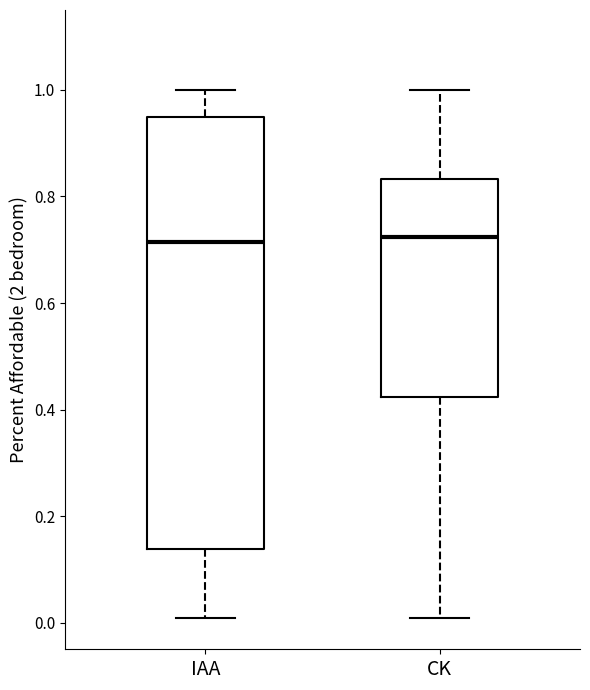

Reading left to right, transcribe this box plot: for each box, give where its median line is, the range the box spans, and where its two whiskers end, as read against the y-axis. The values are not printed on the chart, so give them approximately, as read against the axis.

IAA: median 0.72, box 0.14 to 0.94, whiskers 0.00 to 1.00
CK: median 0.72, box 0.42 to 0.84, whiskers 0.00 to 1.00